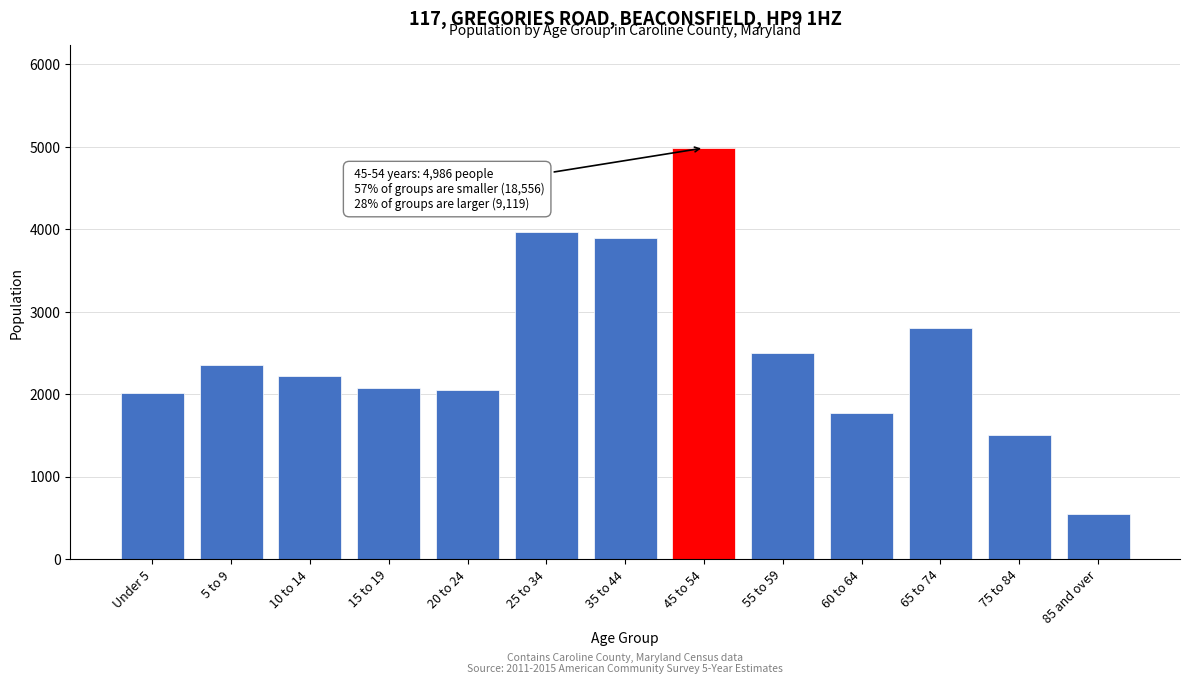

Which label corresponds to the largest value in the chart?

45 to 54